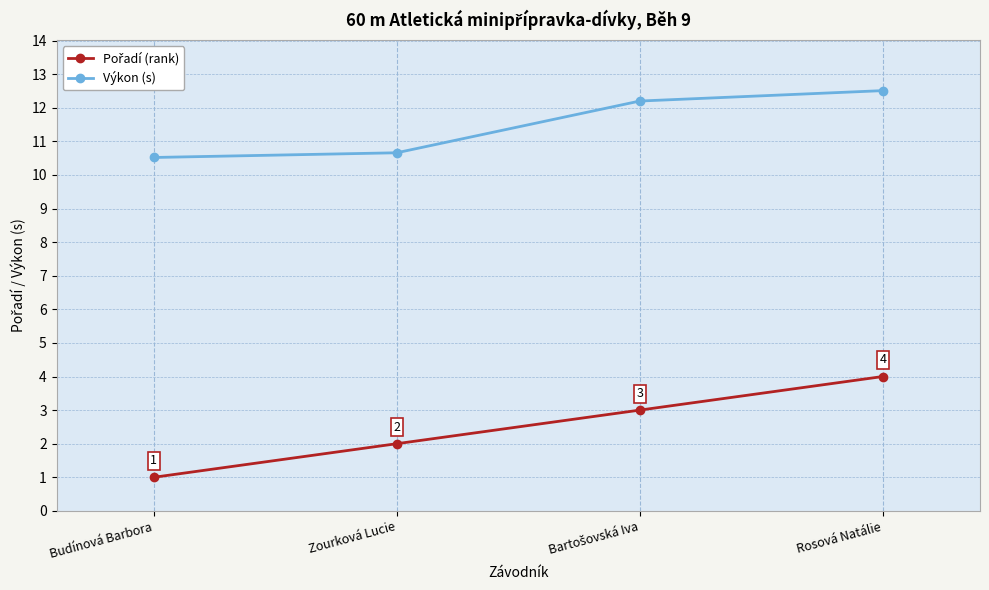

At which category does the chart reach its peak across all series?

Rosová Natálie